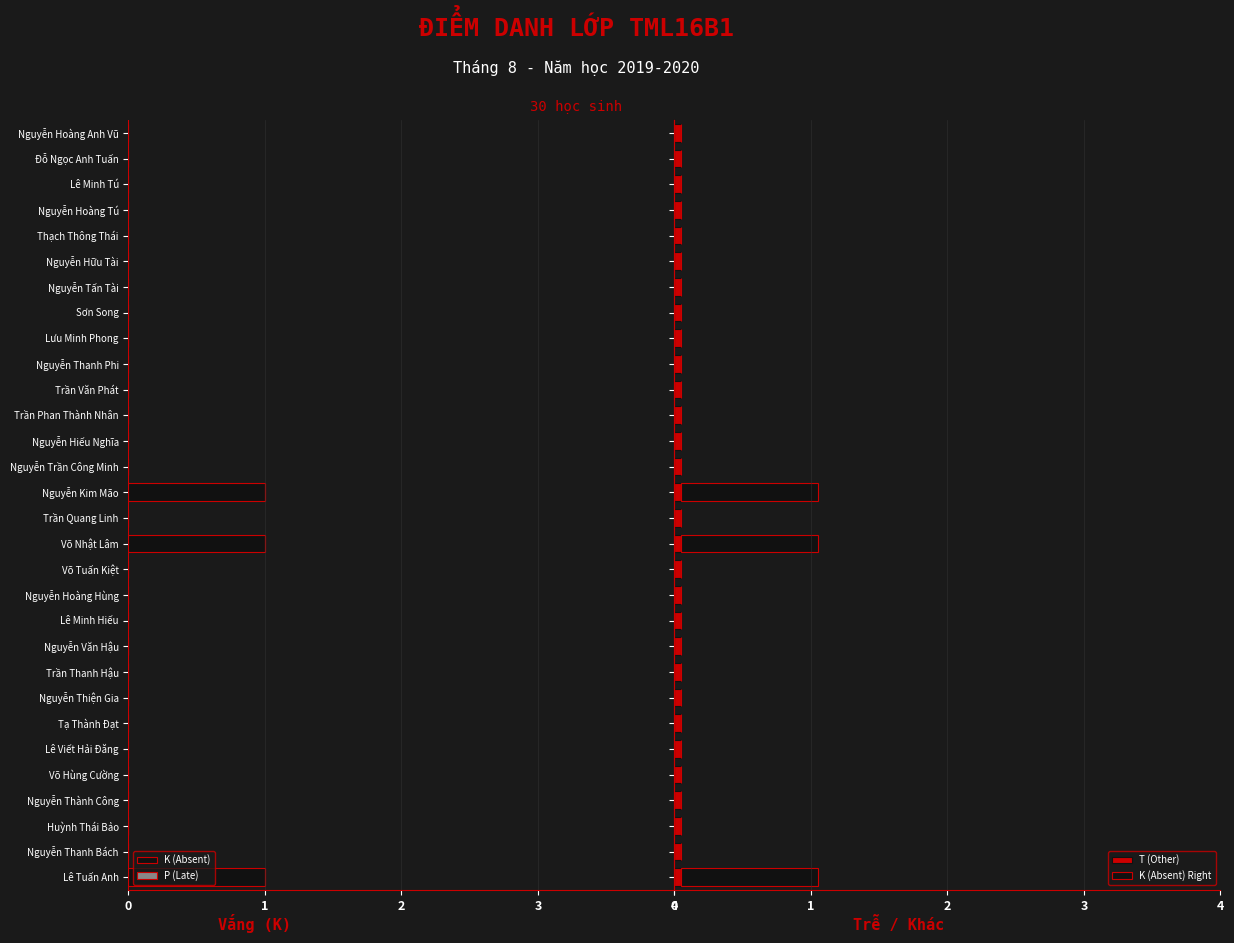

The value of K (Absent) at Lưu Minh Phong is 0.0. True or false?

True